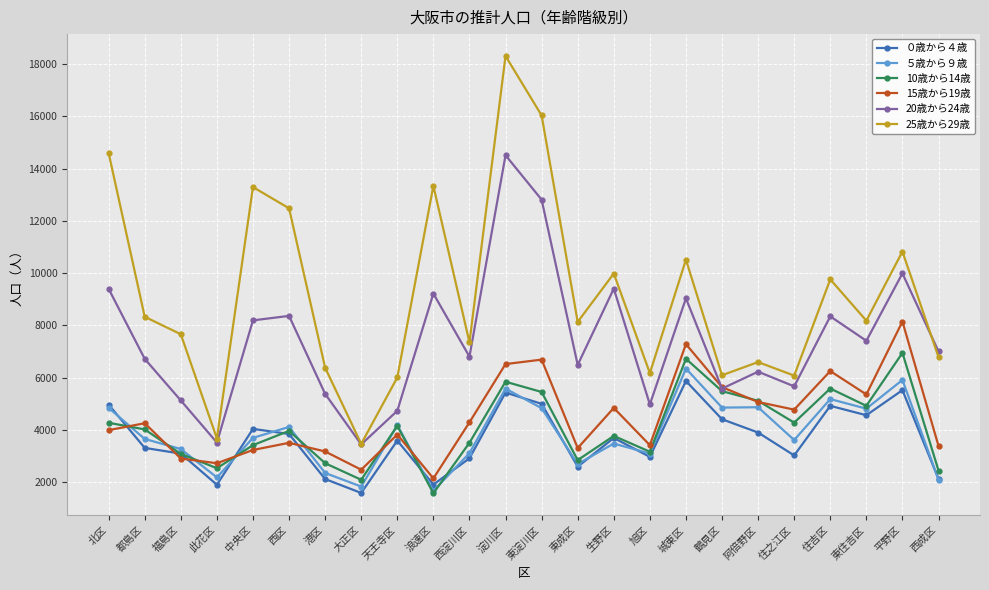

How many data points does each series have?

24